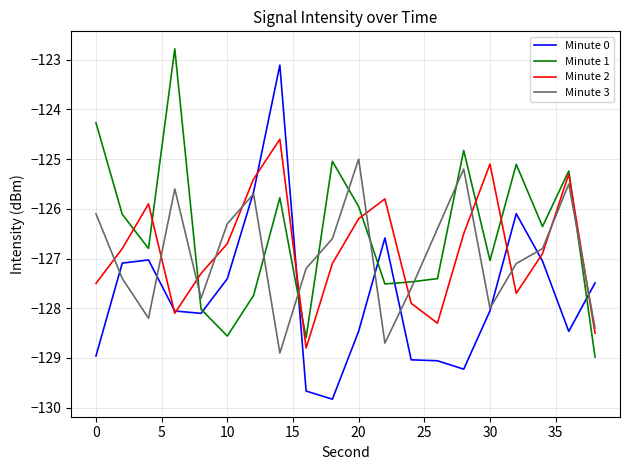

List the series in order of their peak value, highest first.

Minute 1, Minute 0, Minute 2, Minute 3